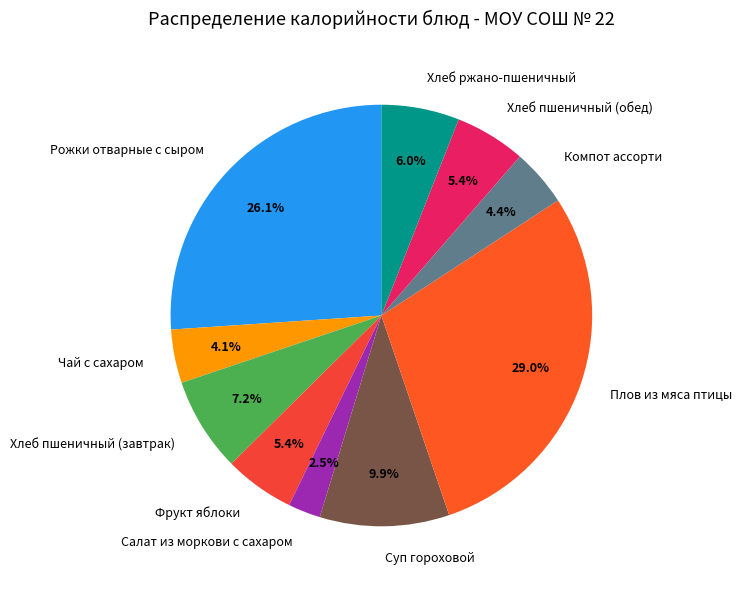

What is the smallest slice in the pie chart?

Салат из моркови с сахаром